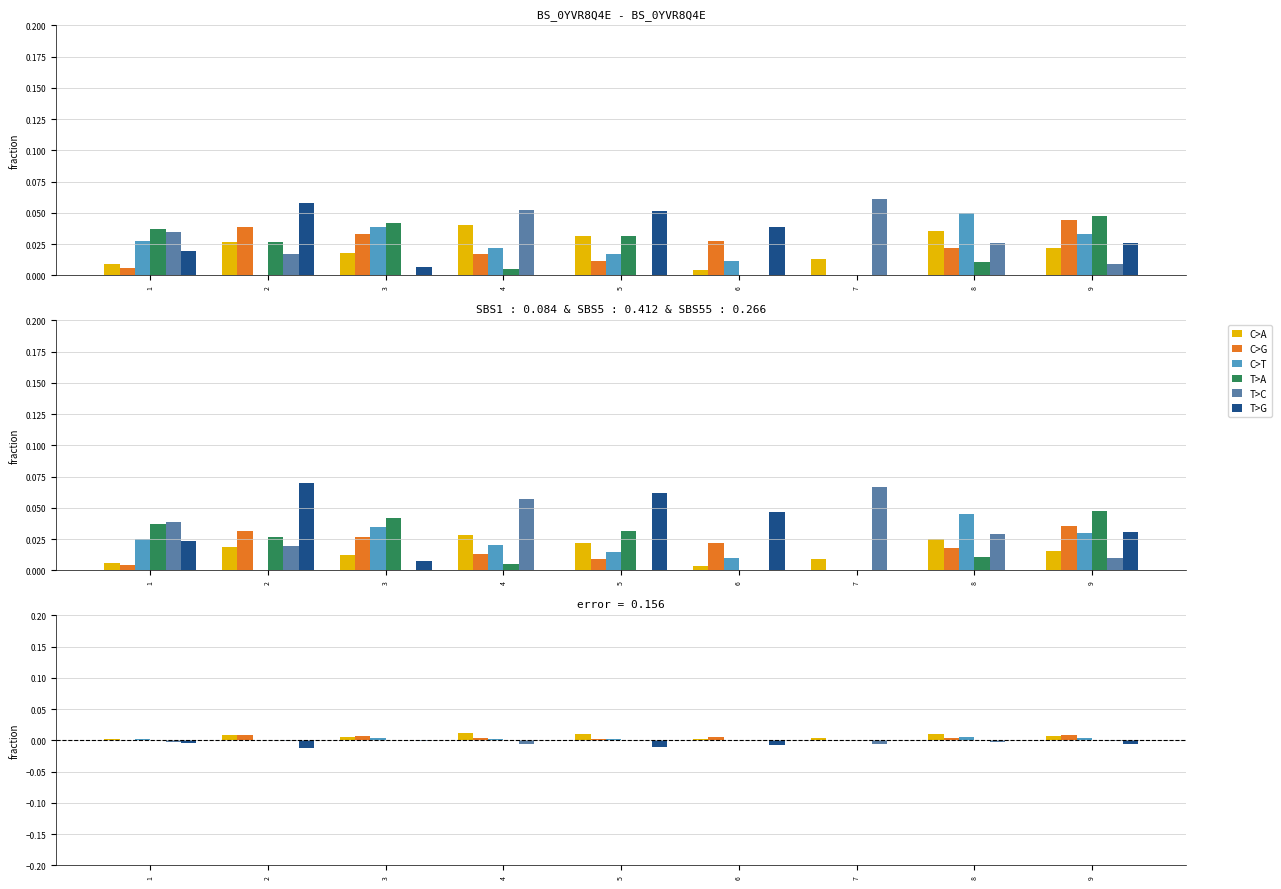

The value of C>T at 3 is 0.0. True or false?

True